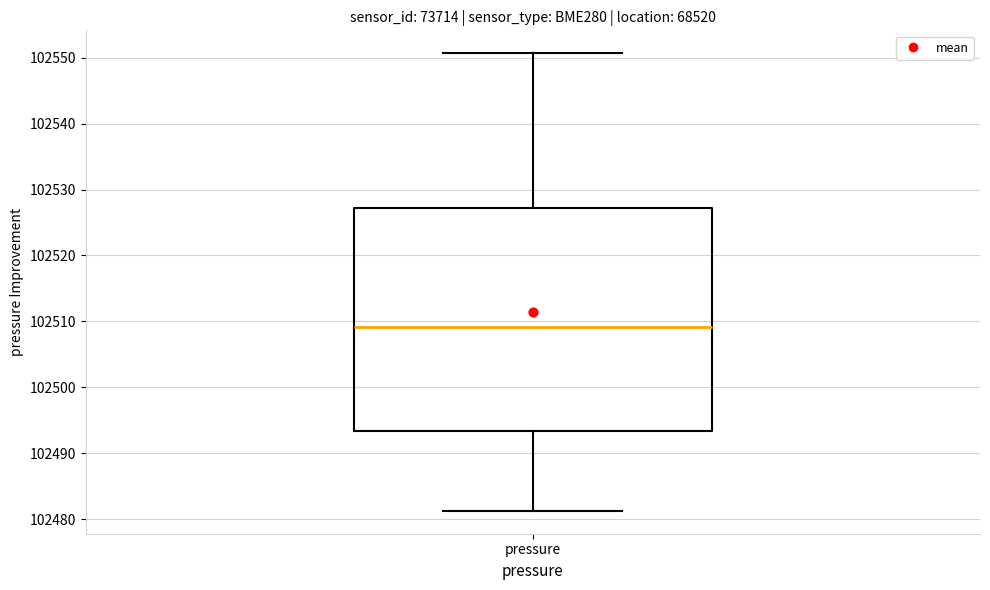

Read this box plot against the y-axis: the position of the median line, the range covered by the box, and the ends of both whiskers. The values are not printed on the chart, so give them approximately, as read against the axis.

median 102509, box 102493 to 102527, whiskers 102481 to 102551